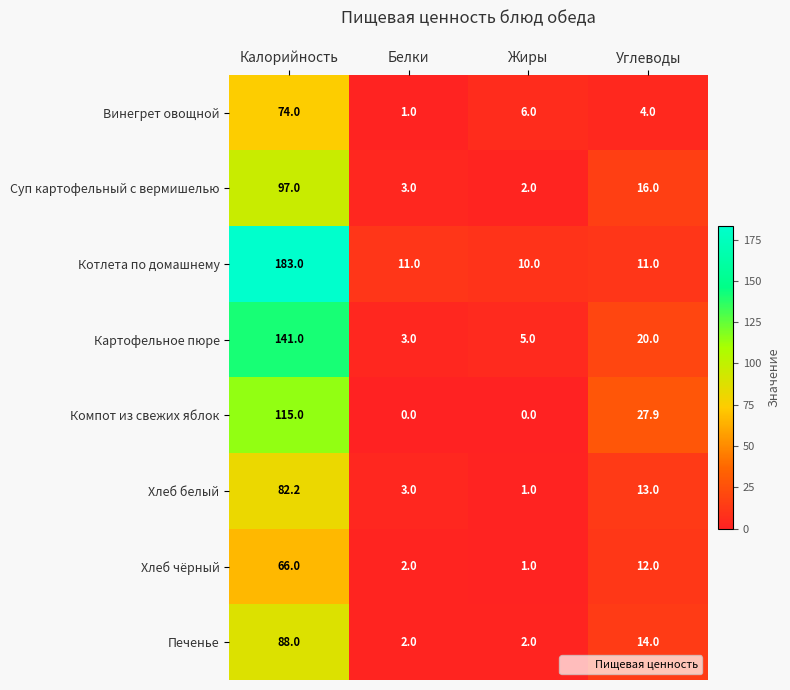

At which category is the sum across all series the highest?

Калорийность